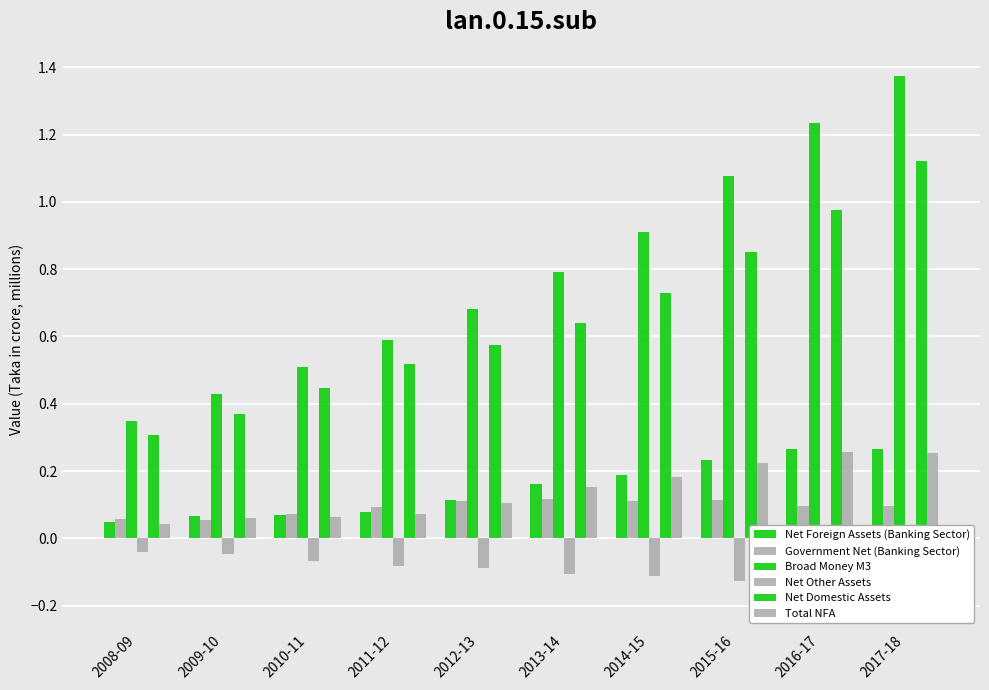

Reading left to right, what are all the values shown in this chart?

Net Foreign Assets (Banking Sector): 2008-09=0.0	2009-10=0.1	2010-11=0.1	2011-12=0.1	2012-13=0.1	2013-14=0.2	2014-15=0.2	2015-16=0.2	2016-17=0.3	2017-18=0.3
Government Net (Banking Sector): 2008-09=0.1	2009-10=0.1	2010-11=0.1	2011-12=0.1	2012-13=0.1	2013-14=0.1	2014-15=0.1	2015-16=0.1	2016-17=0.1	2017-18=0.1
Broad Money M3: 2008-09=0.3	2009-10=0.4	2010-11=0.5	2011-12=0.6	2012-13=0.7	2013-14=0.8	2014-15=0.9	2015-16=1.1	2016-17=1.2	2017-18=1.4
Net Other Assets: 2008-09=-0.0	2009-10=-0.0	2010-11=-0.1	2011-12=-0.1	2012-13=-0.1	2013-14=-0.1	2014-15=-0.1	2015-16=-0.1	2016-17=-0.2	2017-18=-0.2
Net Domestic Assets: 2008-09=0.3	2009-10=0.4	2010-11=0.4	2011-12=0.5	2012-13=0.6	2013-14=0.6	2014-15=0.7	2015-16=0.9	2016-17=1.0	2017-18=1.1
Total NFA: 2008-09=0.0	2009-10=0.1	2010-11=0.1	2011-12=0.1	2012-13=0.1	2013-14=0.2	2014-15=0.2	2015-16=0.2	2016-17=0.3	2017-18=0.3